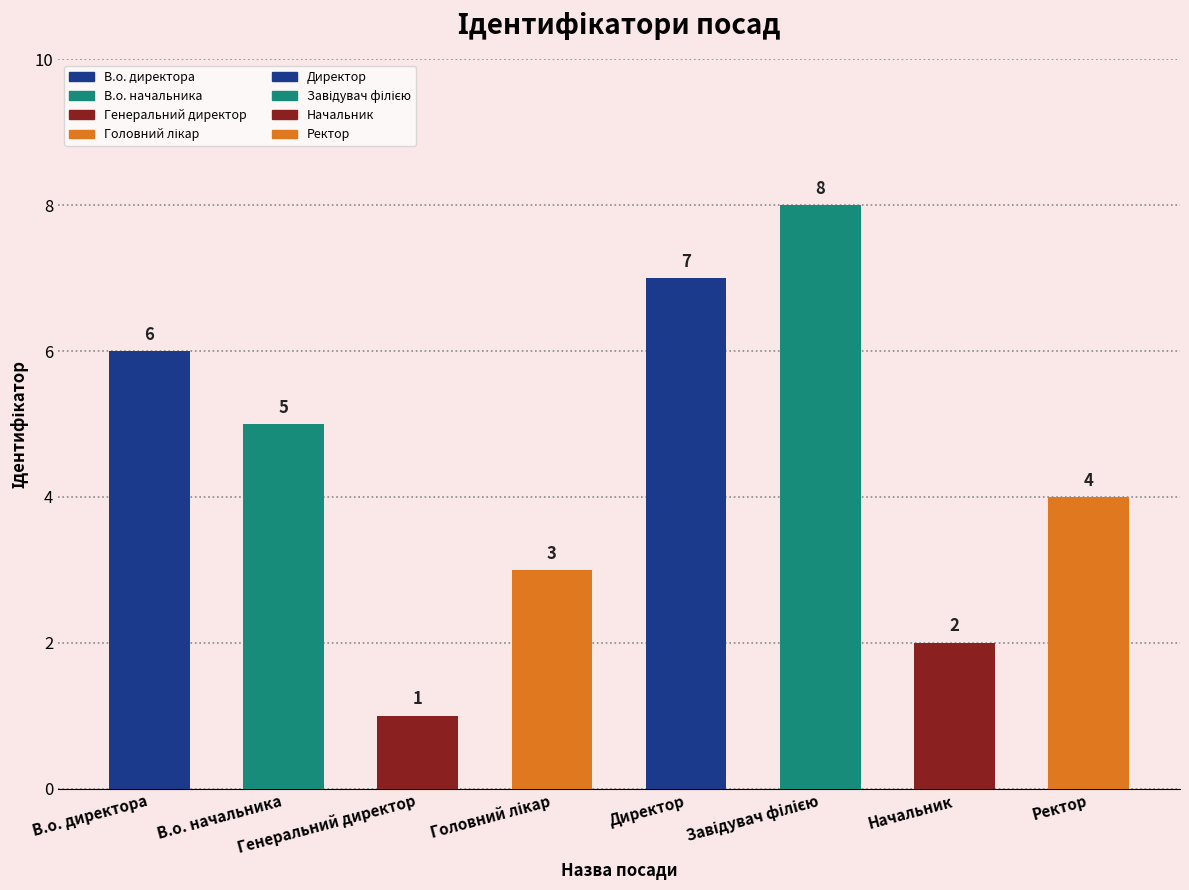

Rank the categories by value from lowest to highest.

Генеральний директор, Начальник, Головний лікар, Ректор, В.о. начальника, В.о. директора, Директор, Завідувач філією